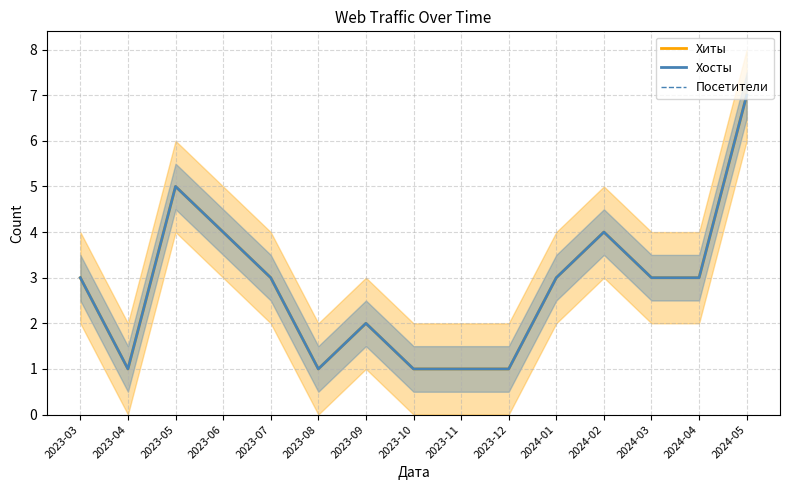

How many lines are shown in the chart?

3